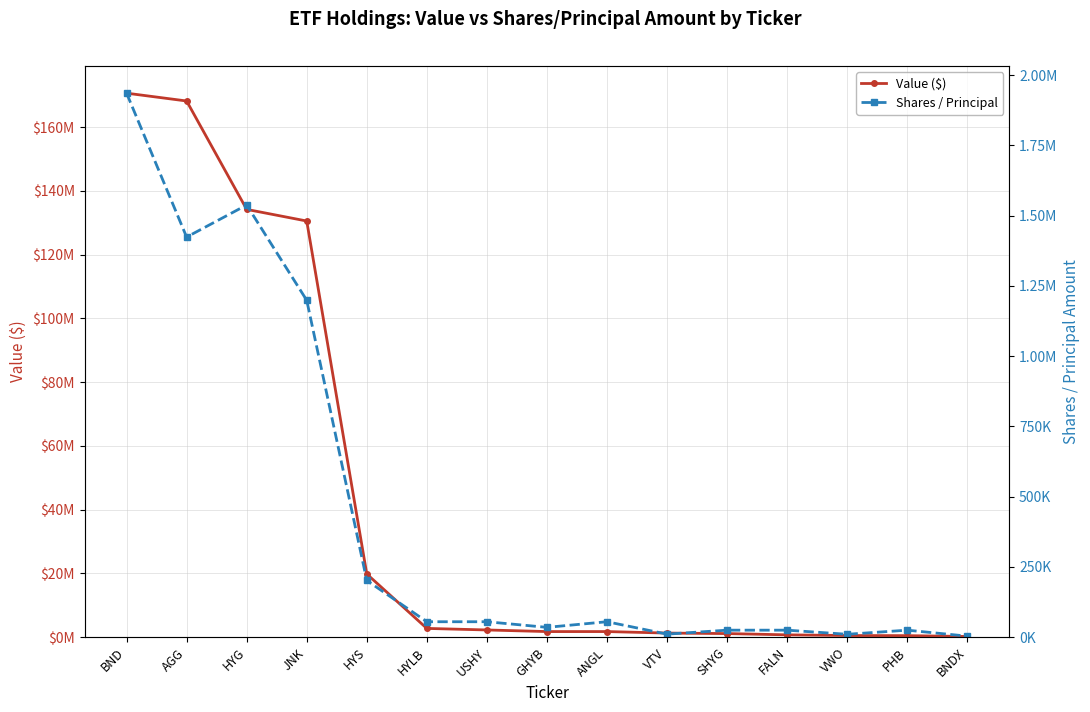

At which category does Shares / Principal reach its first local valley?

AGG